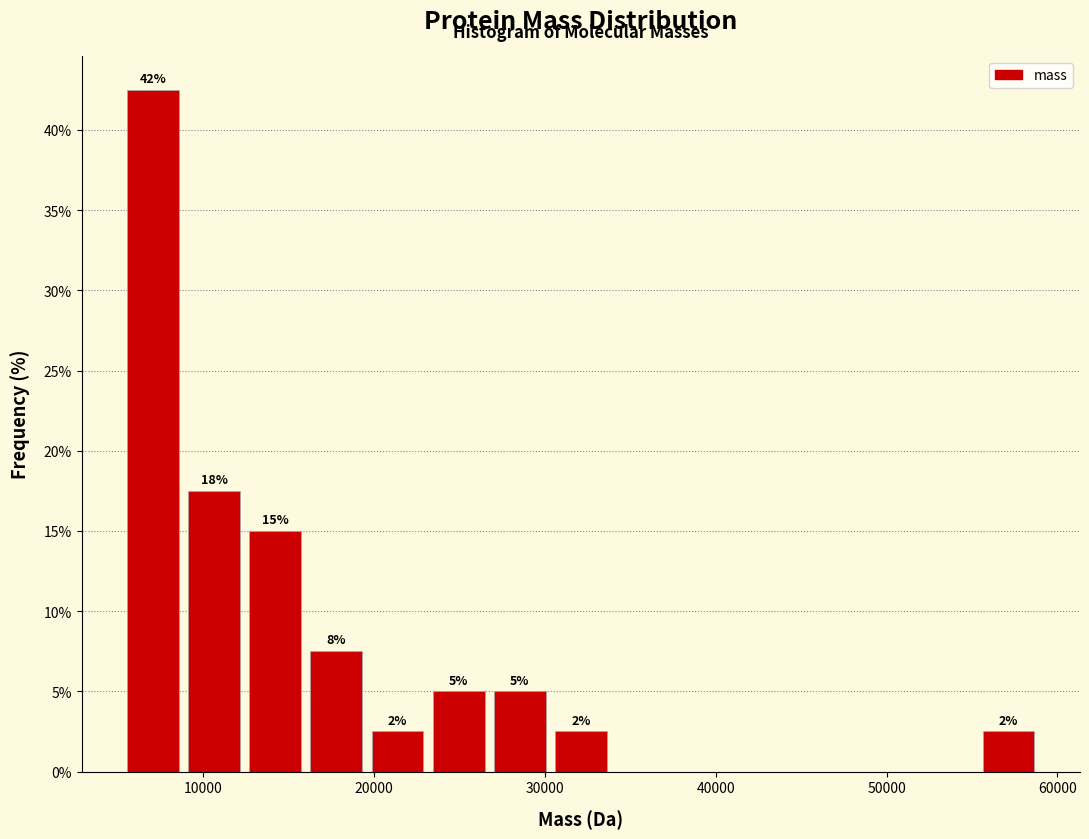

Read against the x-axis, roughly where is the centre of the tallest bar?

7000